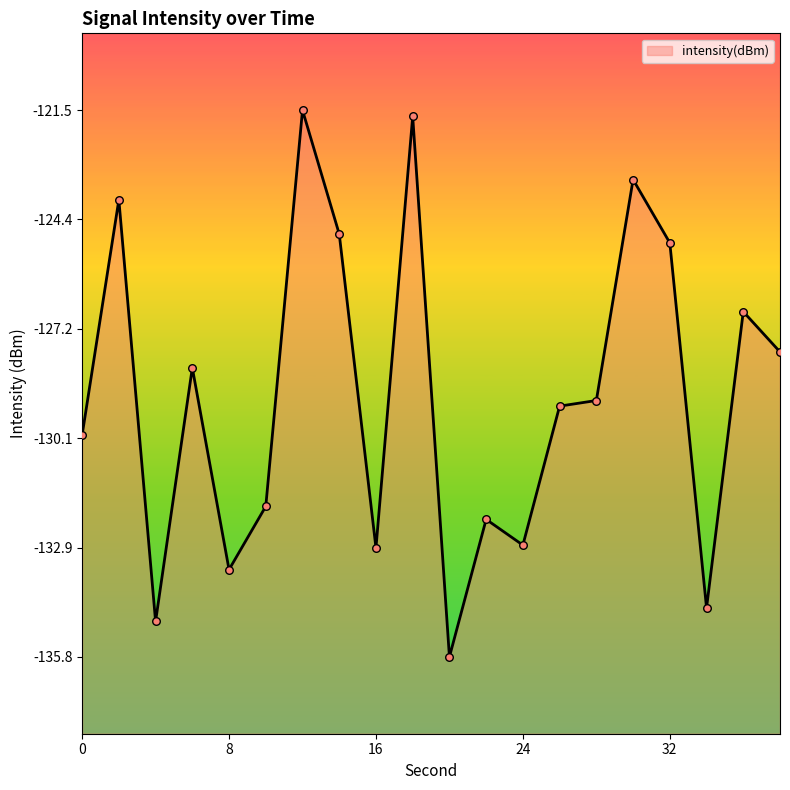

What is the change in value from 6 to 22?

-3.9